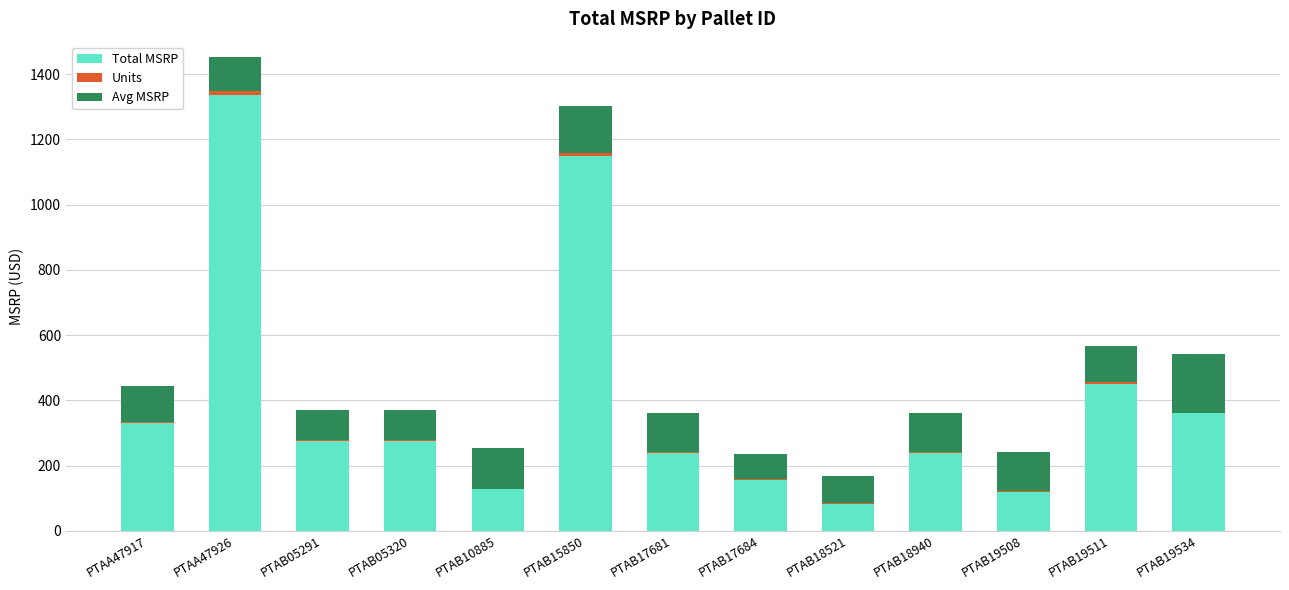

Where is Total MSRP nearest to the value 710?

PTAB19511